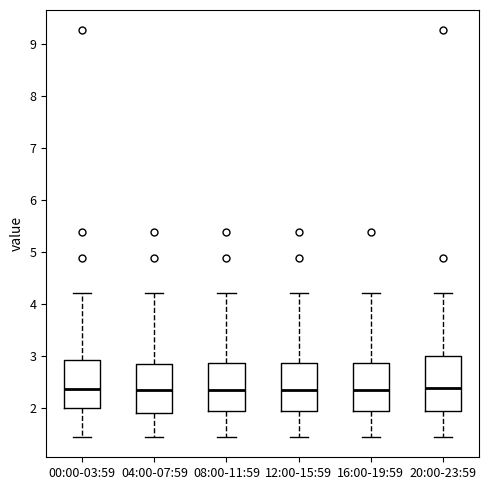

Where is the lower edge of the box for 20:00-23:59 on the y-axis? The values are not printed on the chart, so give them approximately, as read against the axis.

2.0